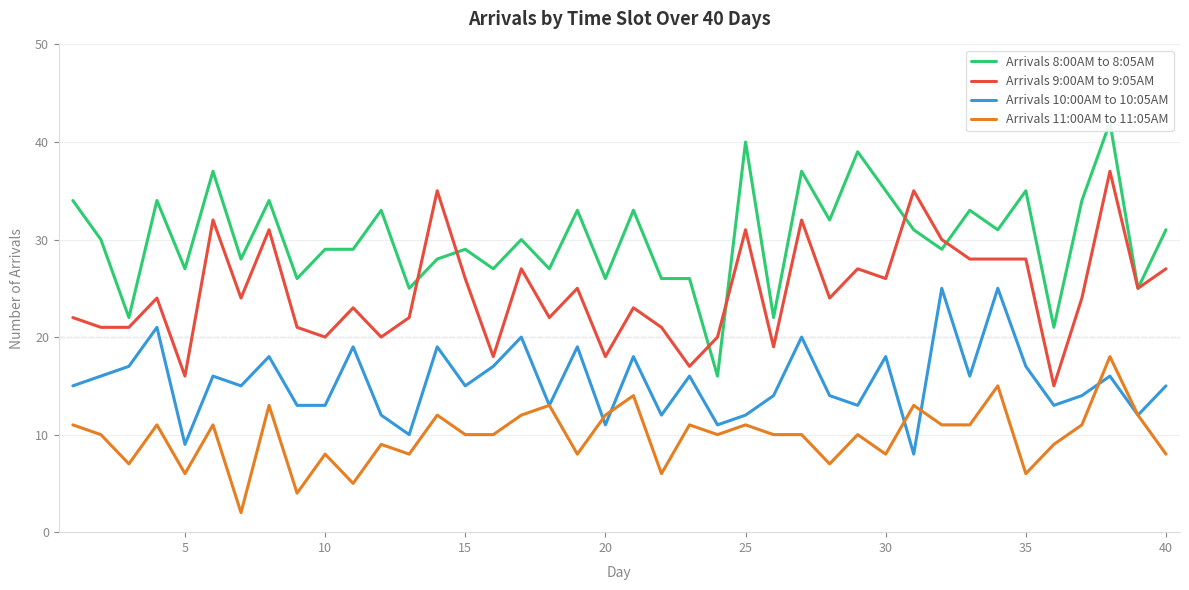

At how many categories does at least one series exceed 18?

40